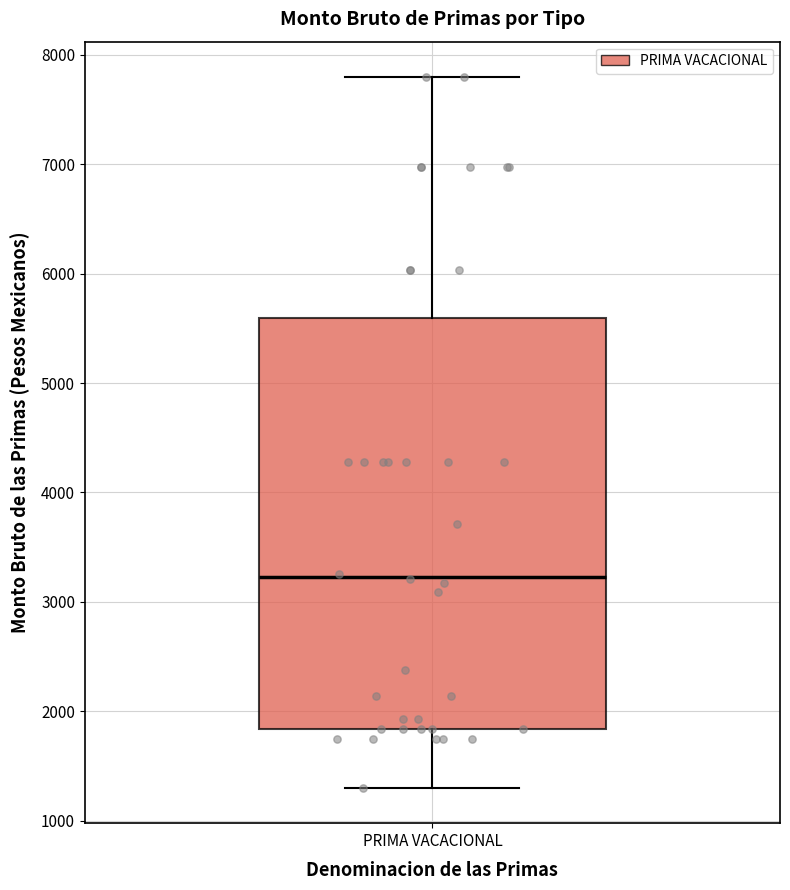

Read this box plot against the y-axis: the position of the median line, the range covered by the box, and the ends of both whiskers. The values are not printed on the chart, so give them approximately, as read against the axis.

median 3200, box 1800 to 5600, whiskers 1300 to 7800